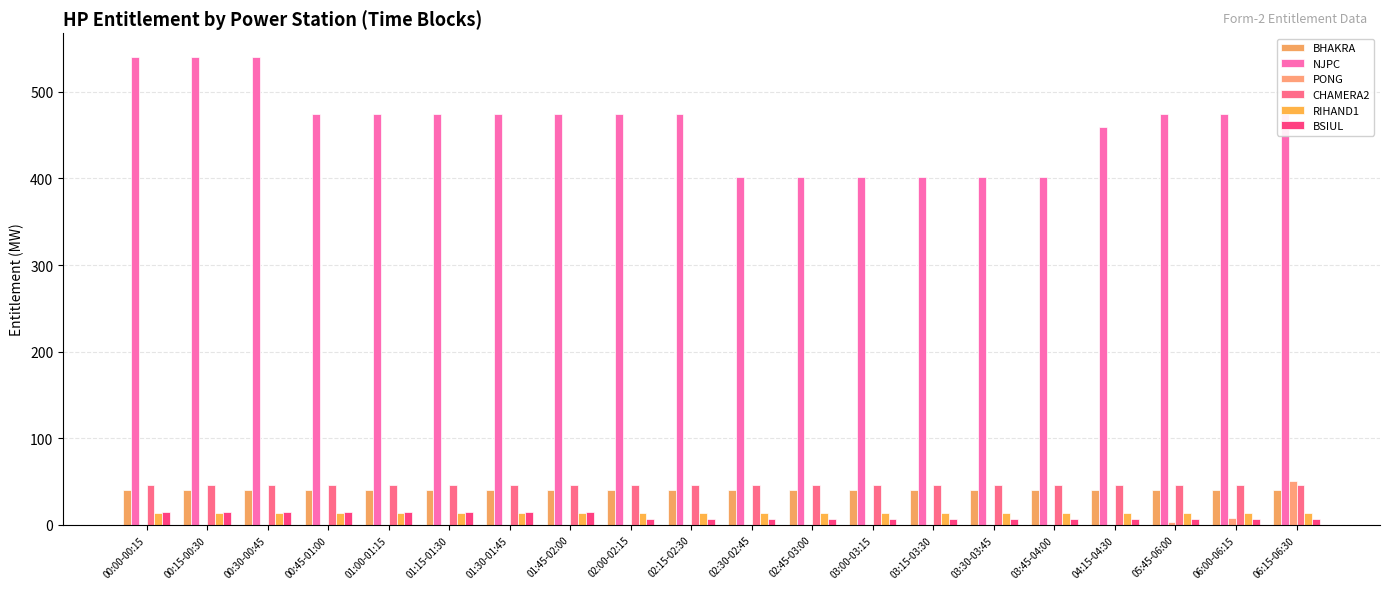

How many categories are shown in the chart?

20